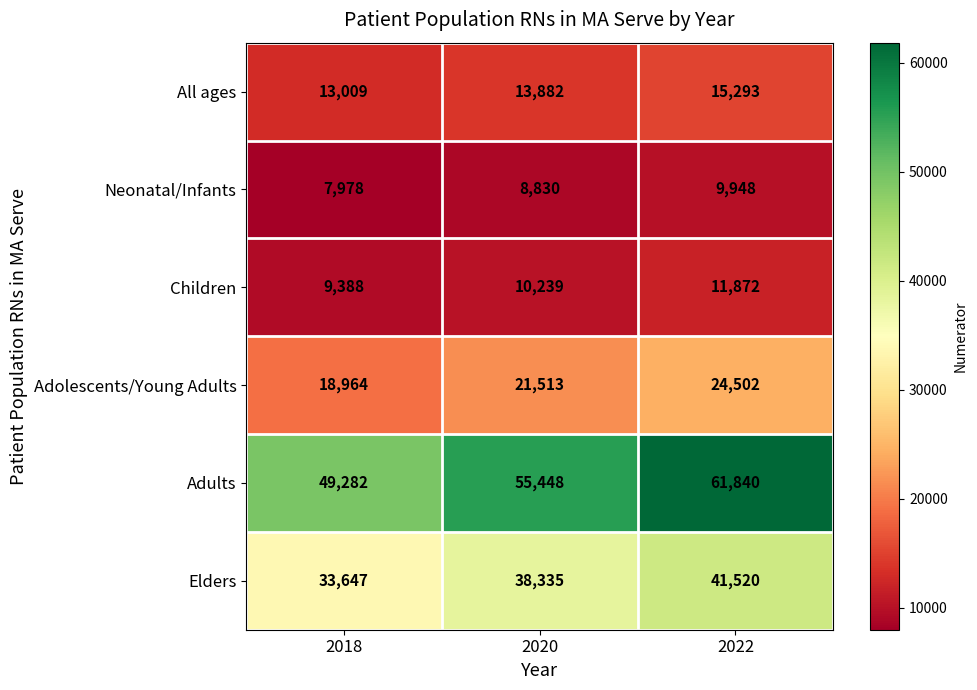

What is the maximum value shown in the chart?

61840